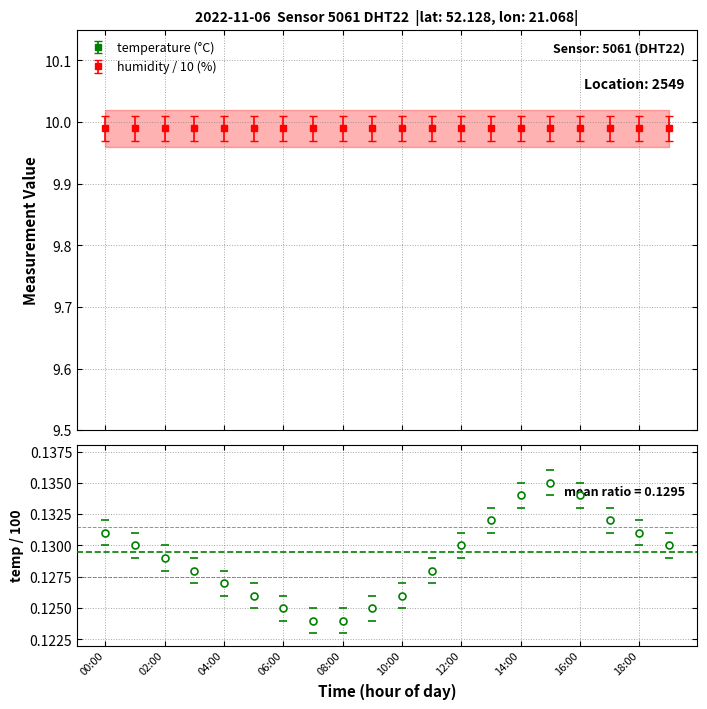

Rank the categories by value from lowest to highest.

07:00, 08:00, 06:00, 09:00, 05:00, 10:00, 04:00, 03:00, 11:00, 02:00, 01:00, 12:00, 19:00, 00:00, 18:00, 13:00, 17:00, 14:00, 16:00, 15:00